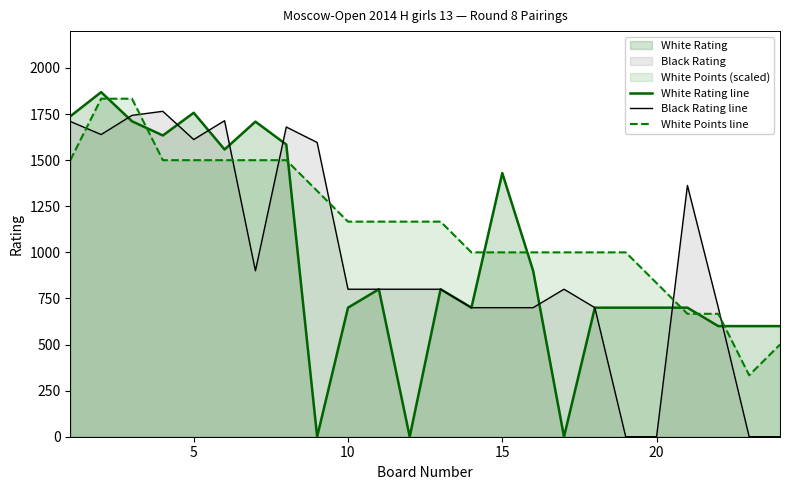

How many lines are shown in the chart?

3